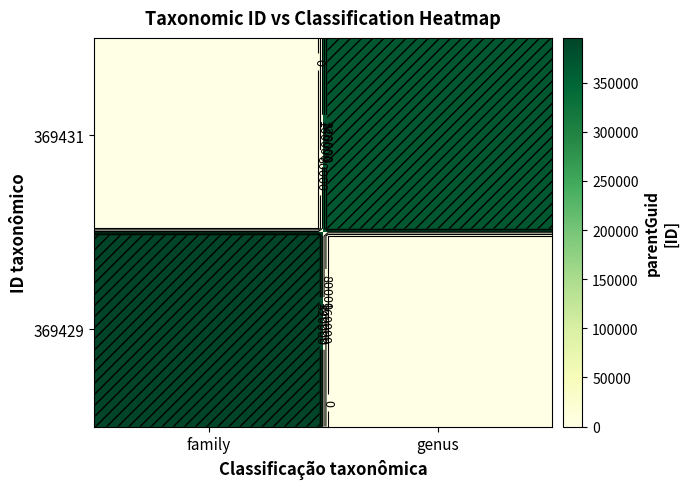

Count the 369429 values in the range 0 to 395638.

2